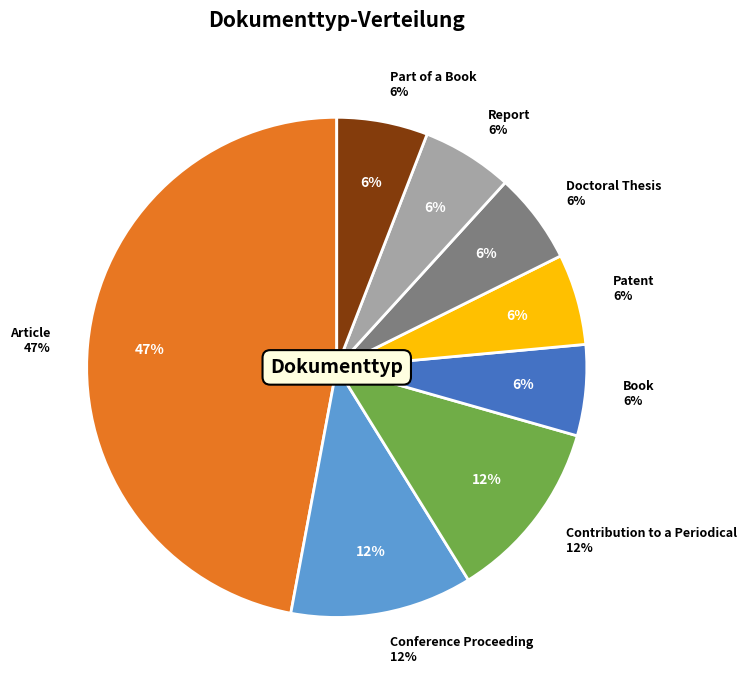

What is the ratio of the value at Article to the value at Part of a Book?

8.0